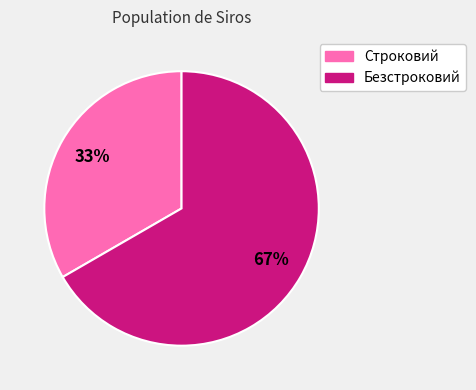

Combined, do Безстроковий and Строковий account for over 50%?

Yes